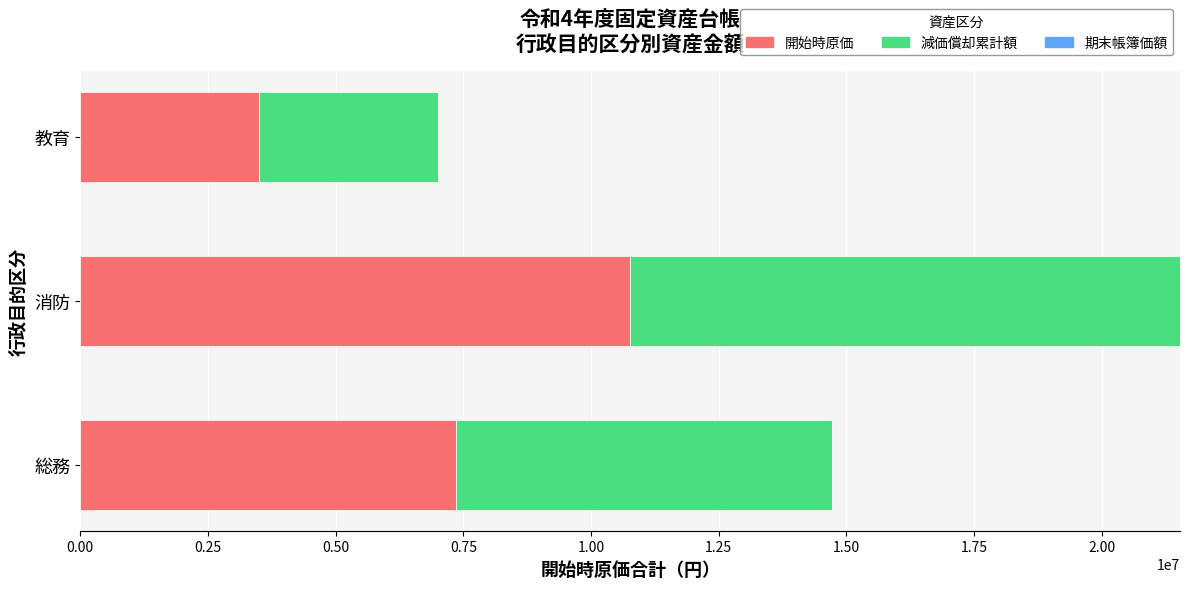

True or false: 開始時原価 has a value of 3498710 at 教育.

True